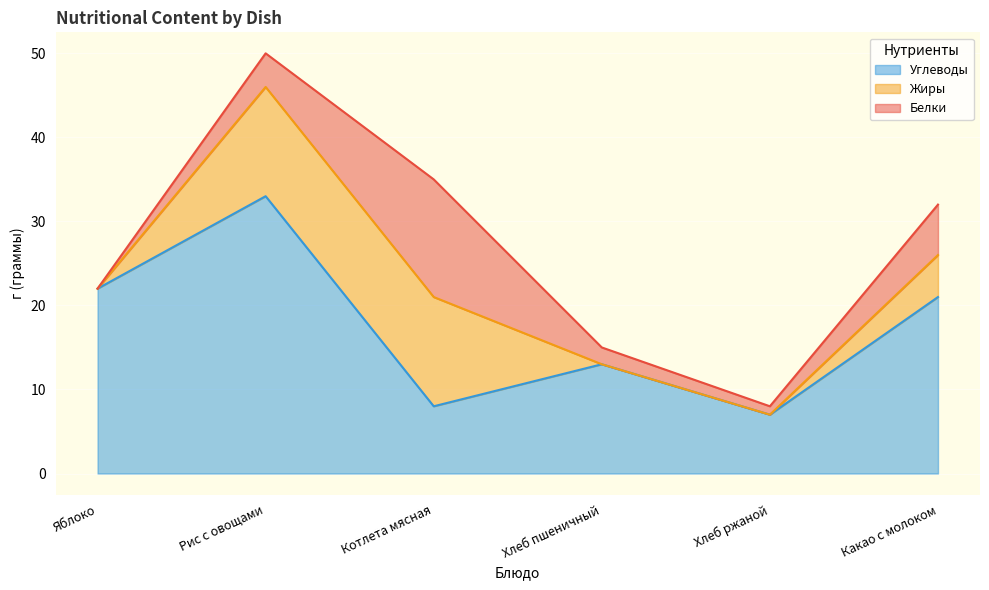

Is it true that Углеводы equals 5 at Котлета мясная?

False